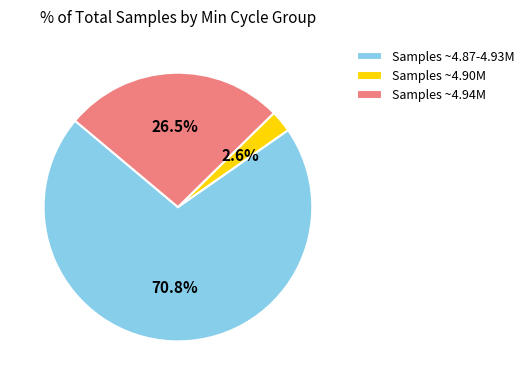

How many segments does this pie chart have?

3